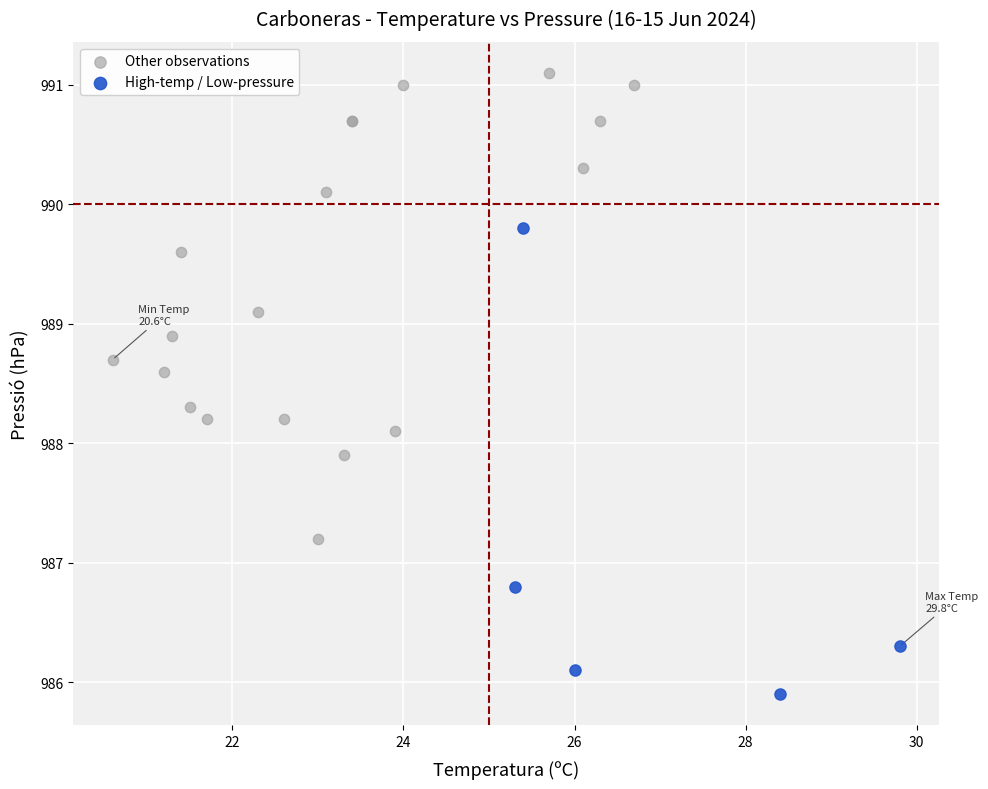

What are all the series names shown in the legend?

Other observations, High-temp / Low-pressure